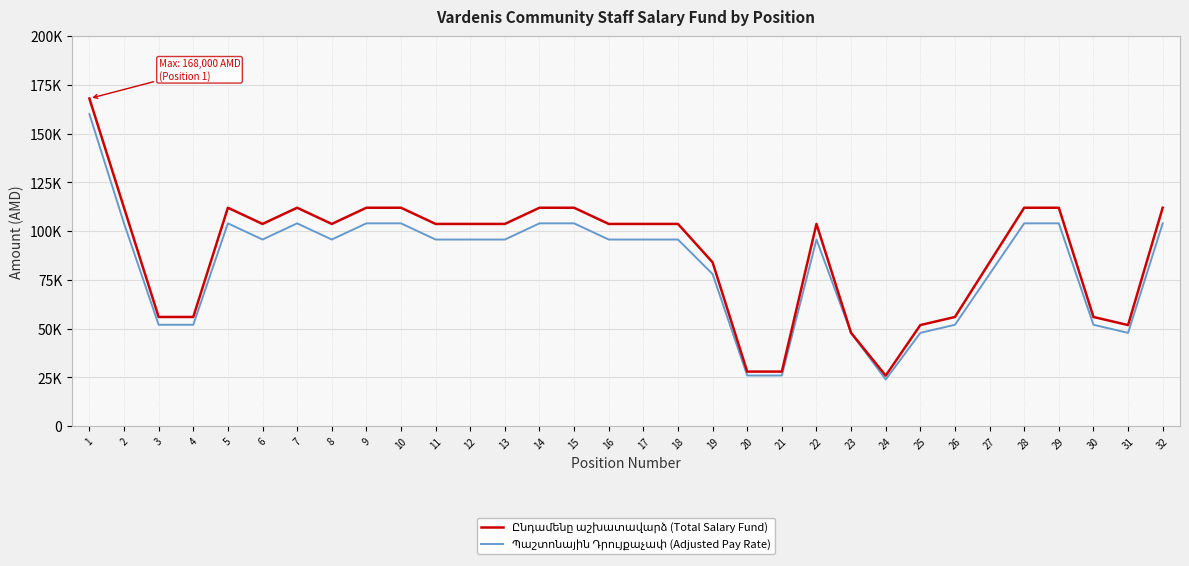

Rank the series by their maximum value, from highest to lowest.

Ընդամենը աշխատավարձ (Total Salary Fund), Պաշտոնային Դրույքաչափ (Adjusted Pay Rate)